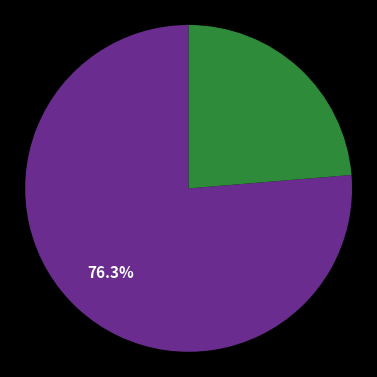

Is there a majority slice in this chart?

Yes